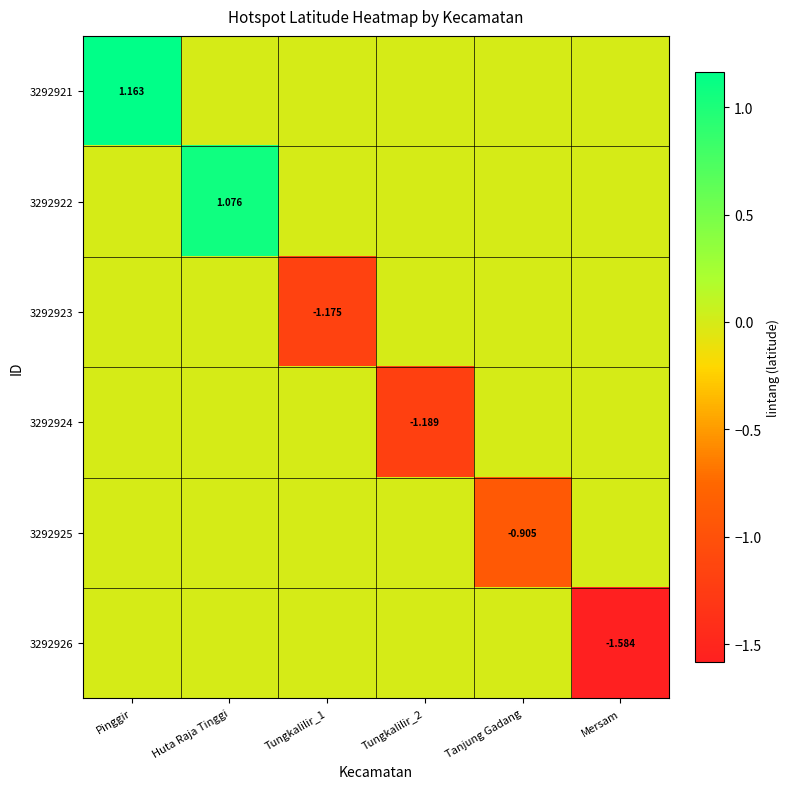

Where is 3292924 nearest to the value 0?

Pinggir